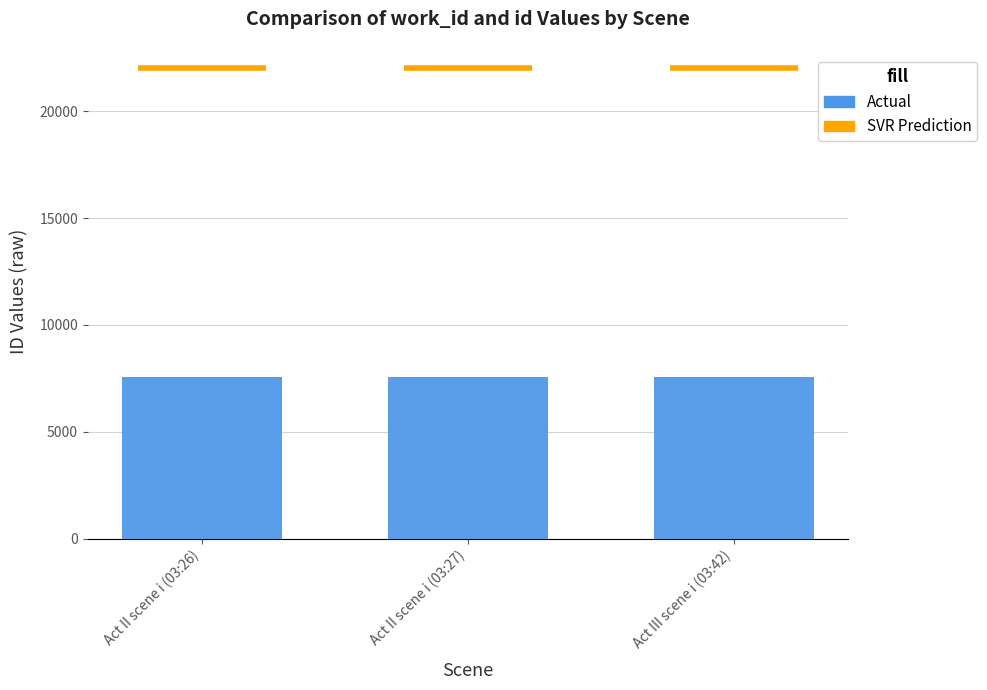

What position from the right is Act II scene i (03:27)?

2